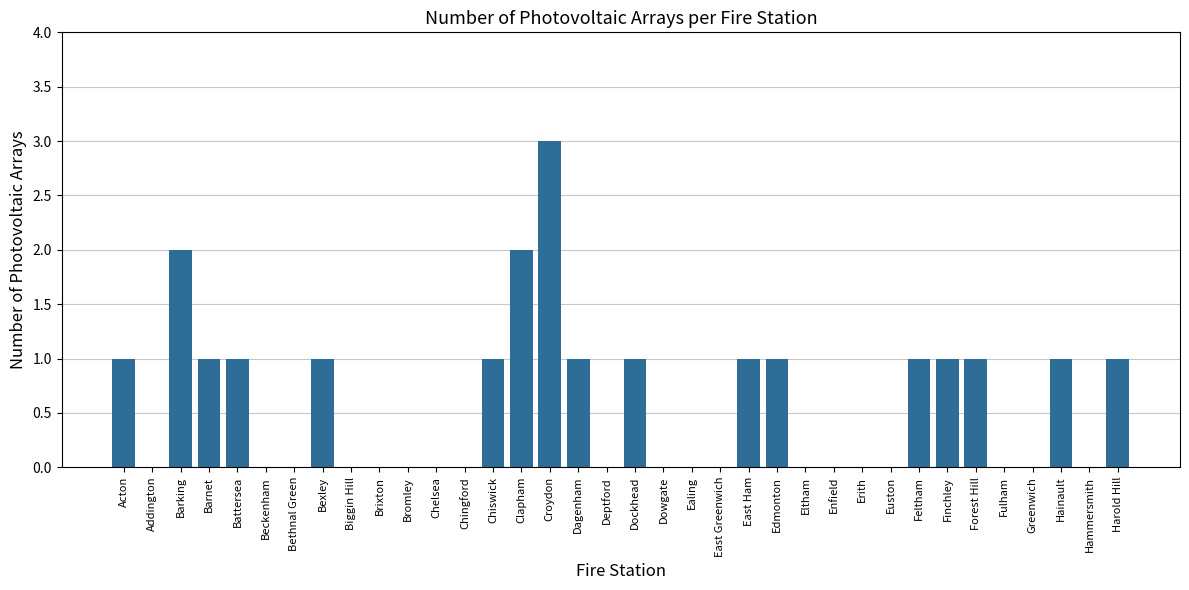

What is the sum of all values?

21